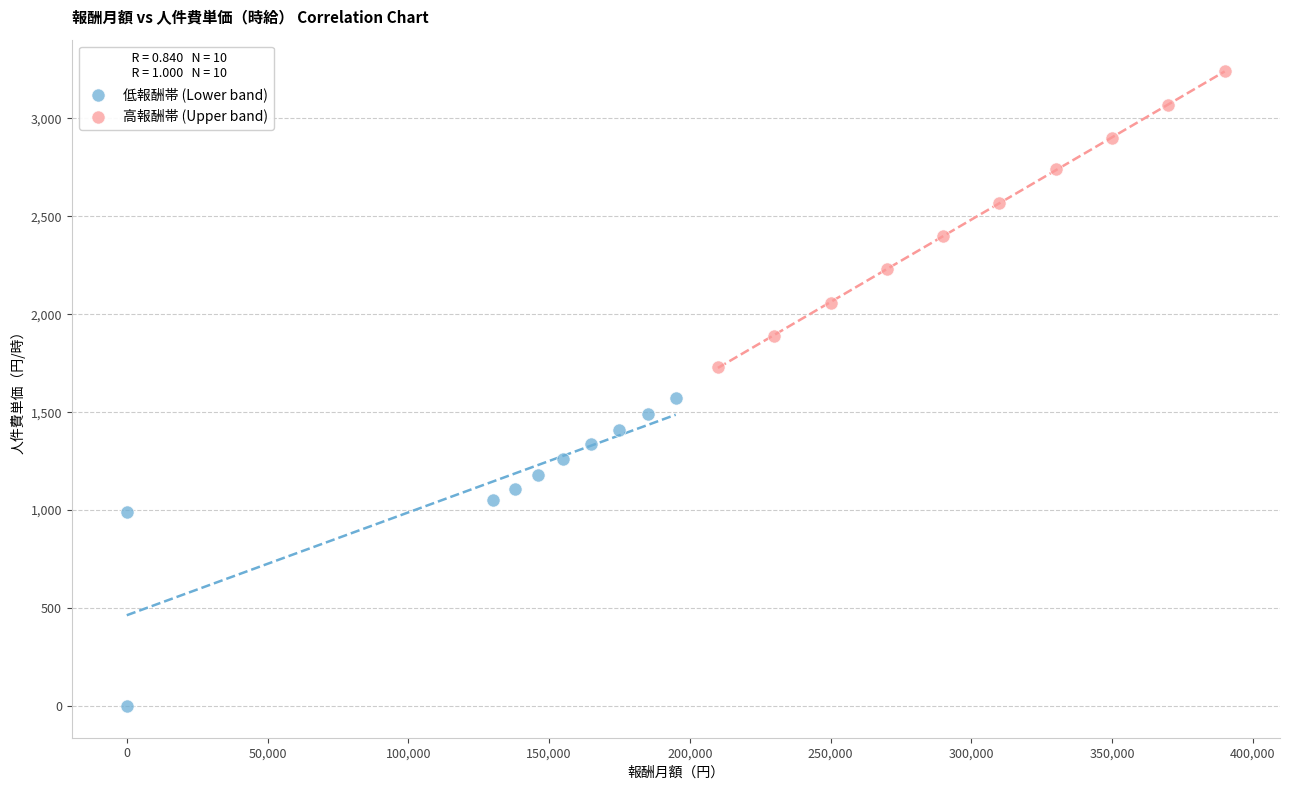

Which series has the largest Y range (max minus min)?

低報酬帯 (Lower band)